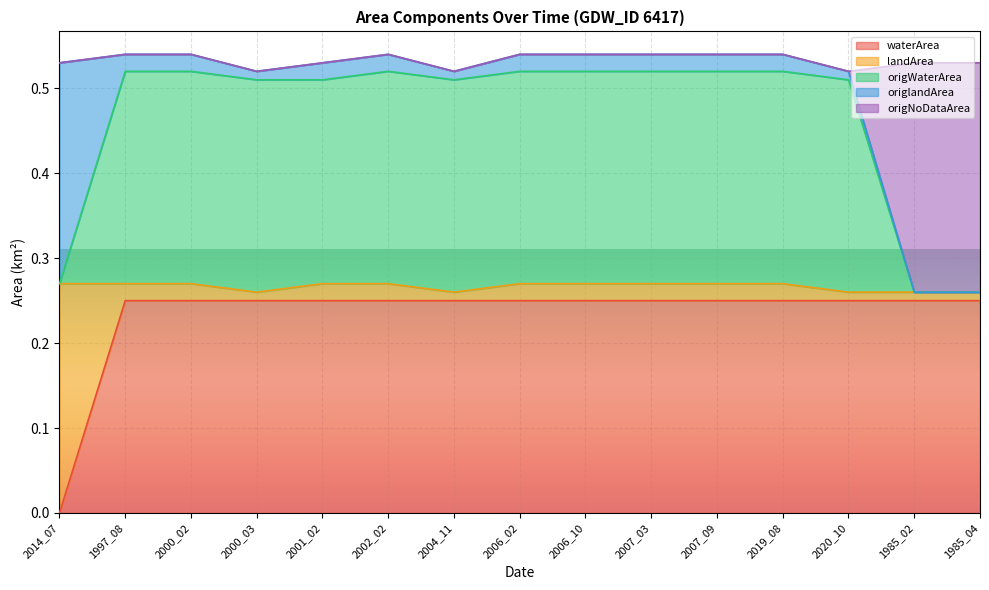

True or false: origNoDataArea and waterArea intersect in this chart.

False